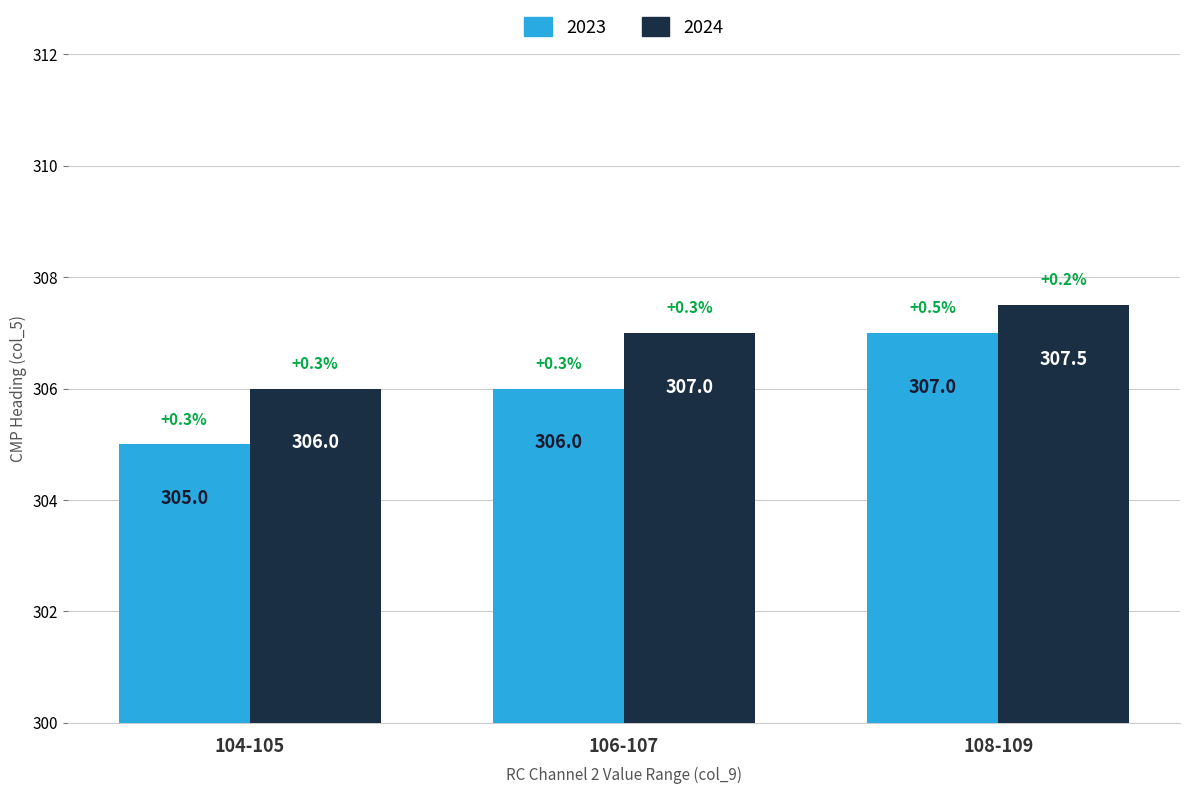

Rank the series by their maximum value, from lowest to highest.

2023, 2024